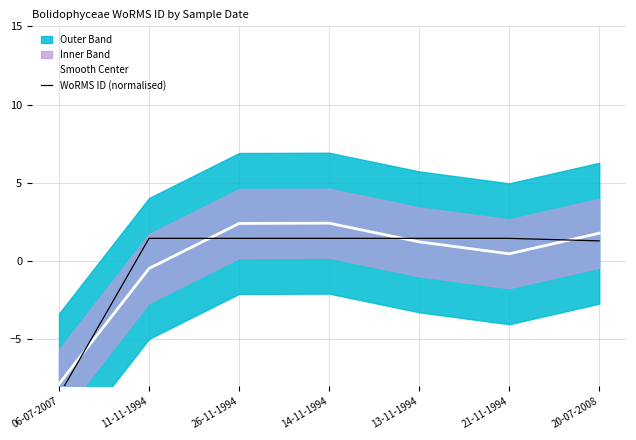

Is it true that WoRMS ID (normalised) equals 2.3 at 20-07-2008?

False